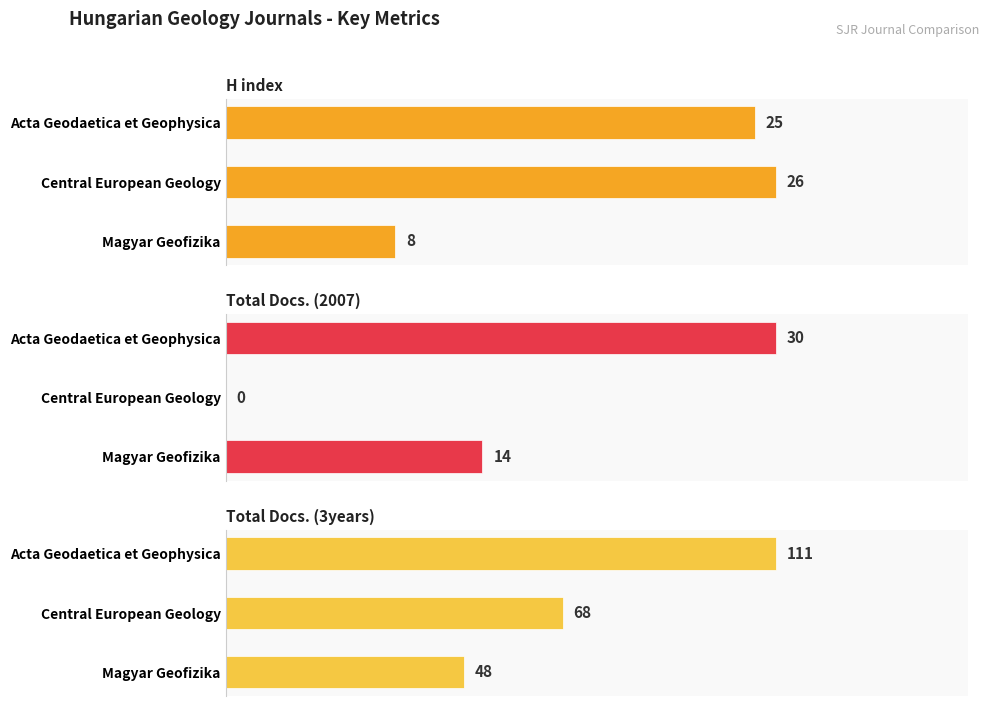

Does the chart contain stacked bars?

No